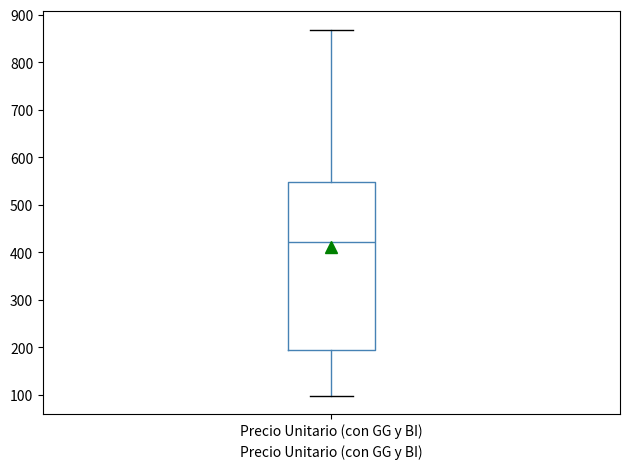

Where does the median line of the box for Precio Unitario (con GG y BI) sit on the y-axis? The values are not printed on the chart, so give them approximately, as read against the axis.

420